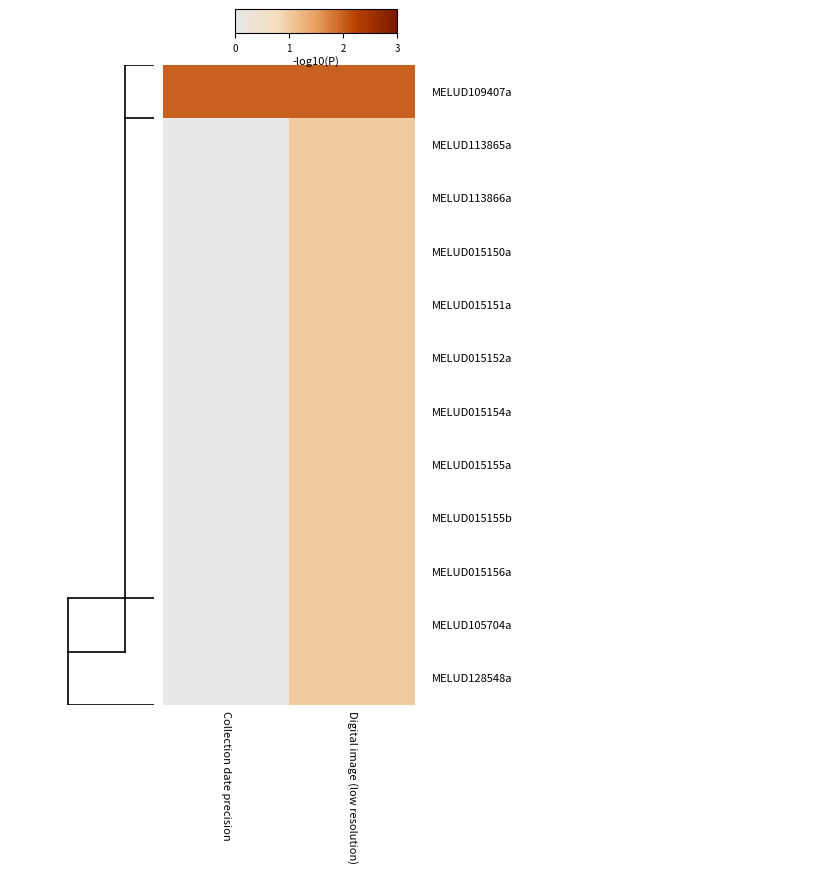

At how many categories does at least one series exceed 0?

2